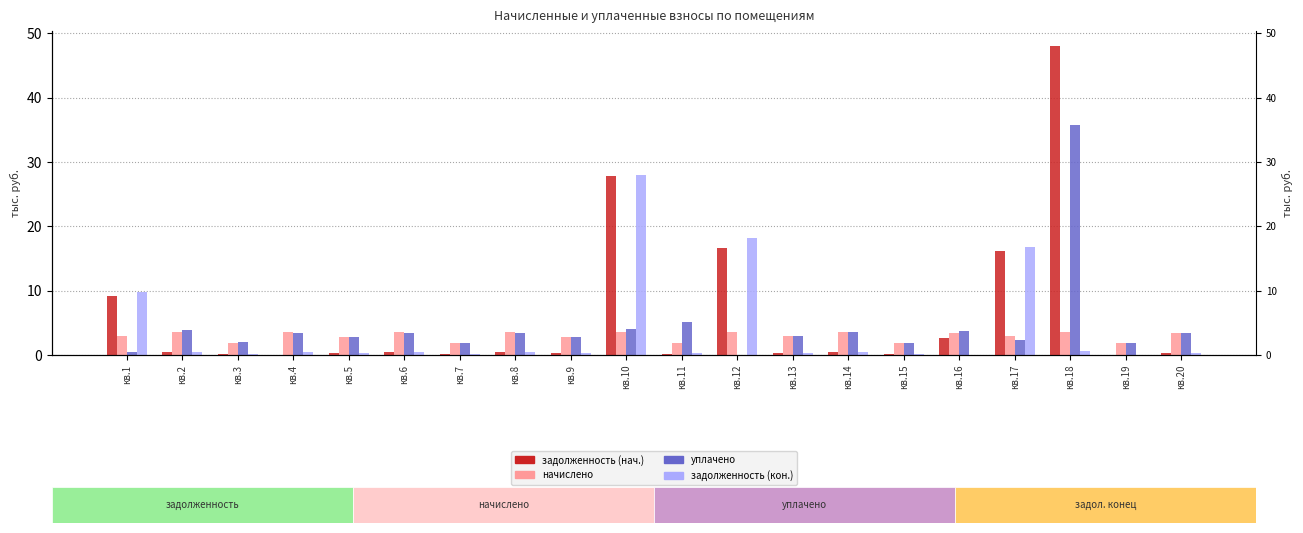

Rank the series at кв.4 from lowest to highest value.

zadolzhennost, zadolzh_konec, uplacheno, nachisleno